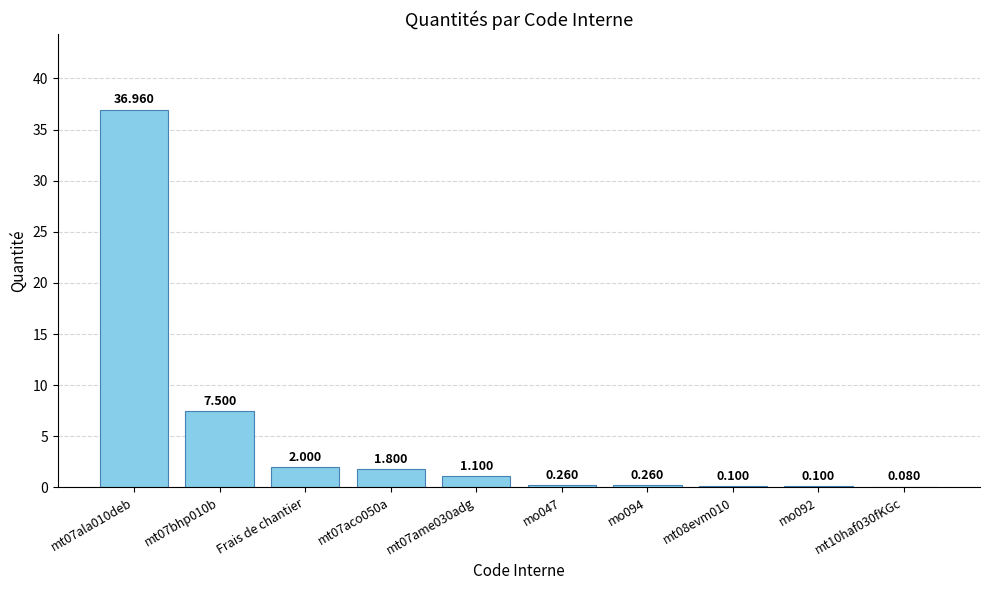

Between mo094 and mt07bhp010b, which is larger?

mt07bhp010b